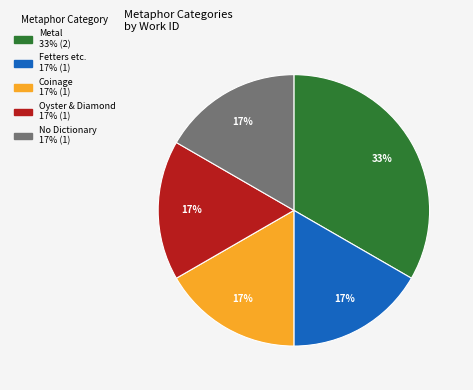

To the nearest percent, what is the average slice percentage?

20%